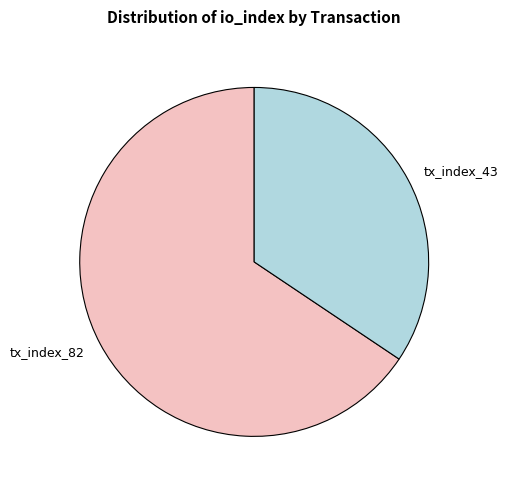

How many slices are in this pie chart?

2